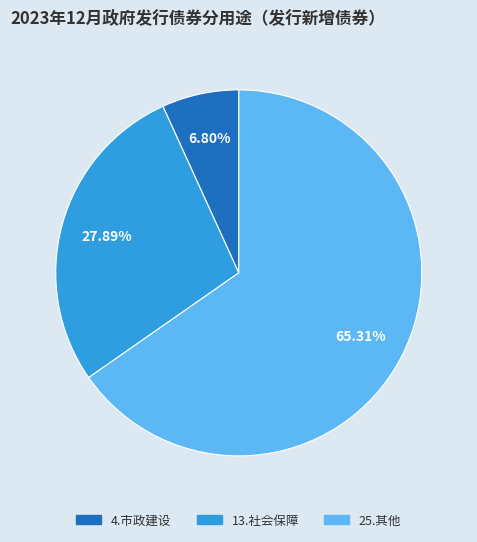

Combined, do 25.其他 and 13.社会保障 account for over 50%?

Yes